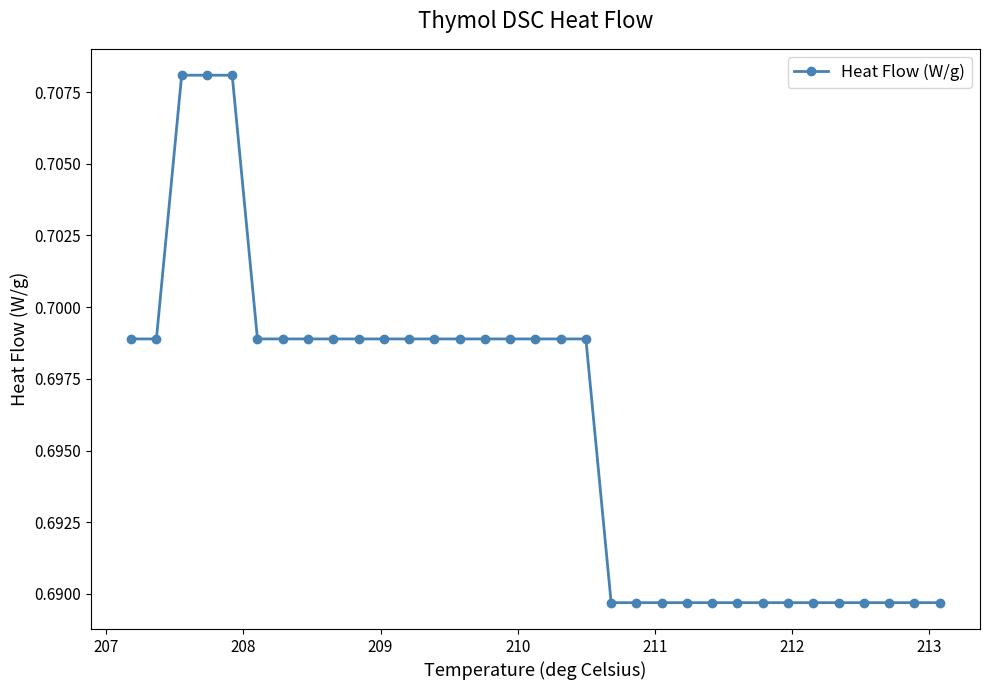

What is the sum of all values?

23.0